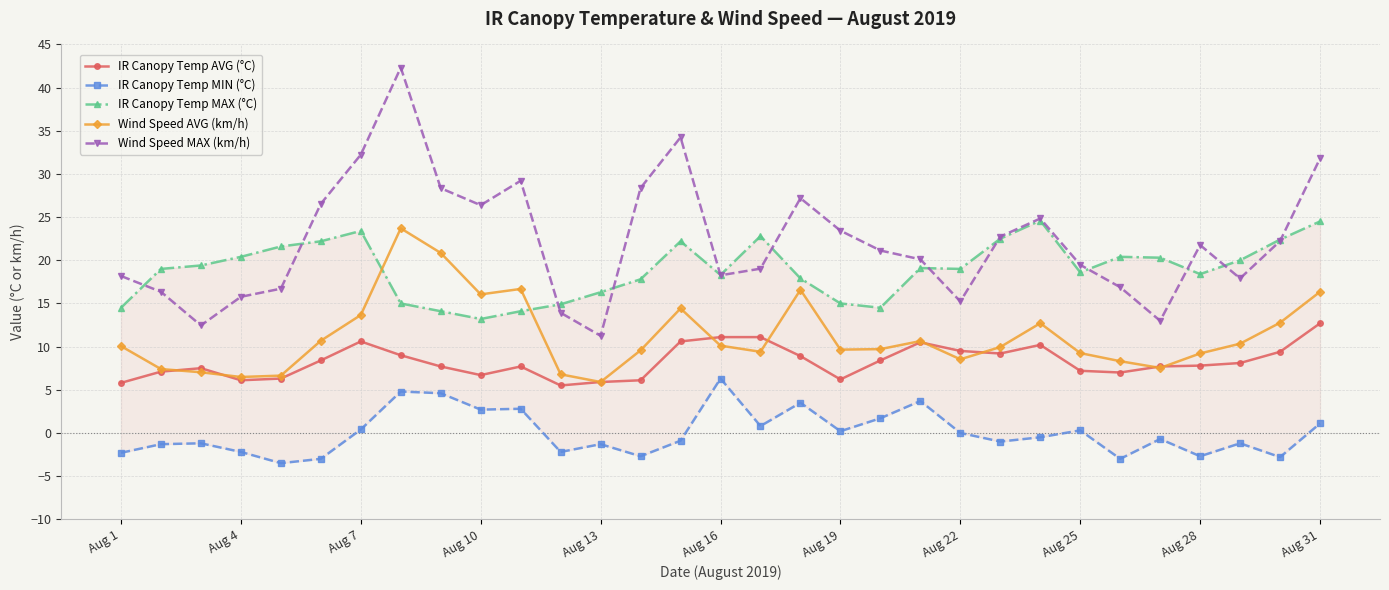

What are all the series names shown in the legend?

IR Canopy Temp AVG (°C), IR Canopy Temp MIN (°C), IR Canopy Temp MAX (°C), Wind Speed AVG (km/h), Wind Speed MAX (km/h)